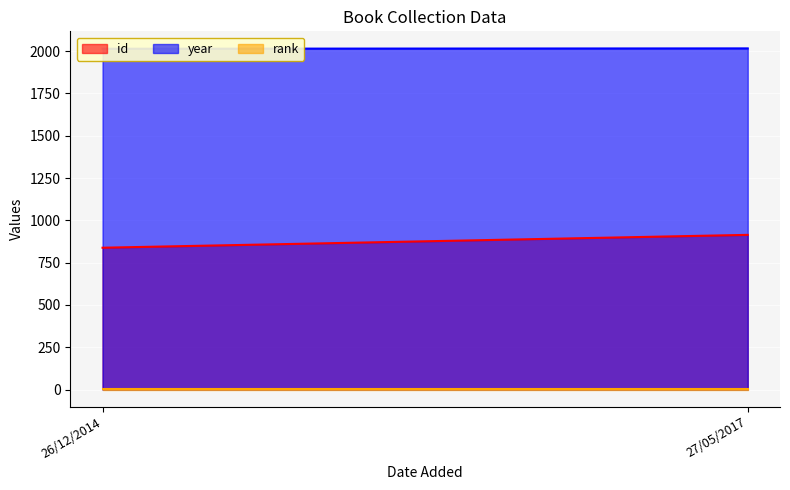

Which label corresponds to the smallest value in the chart?

26/12/2014